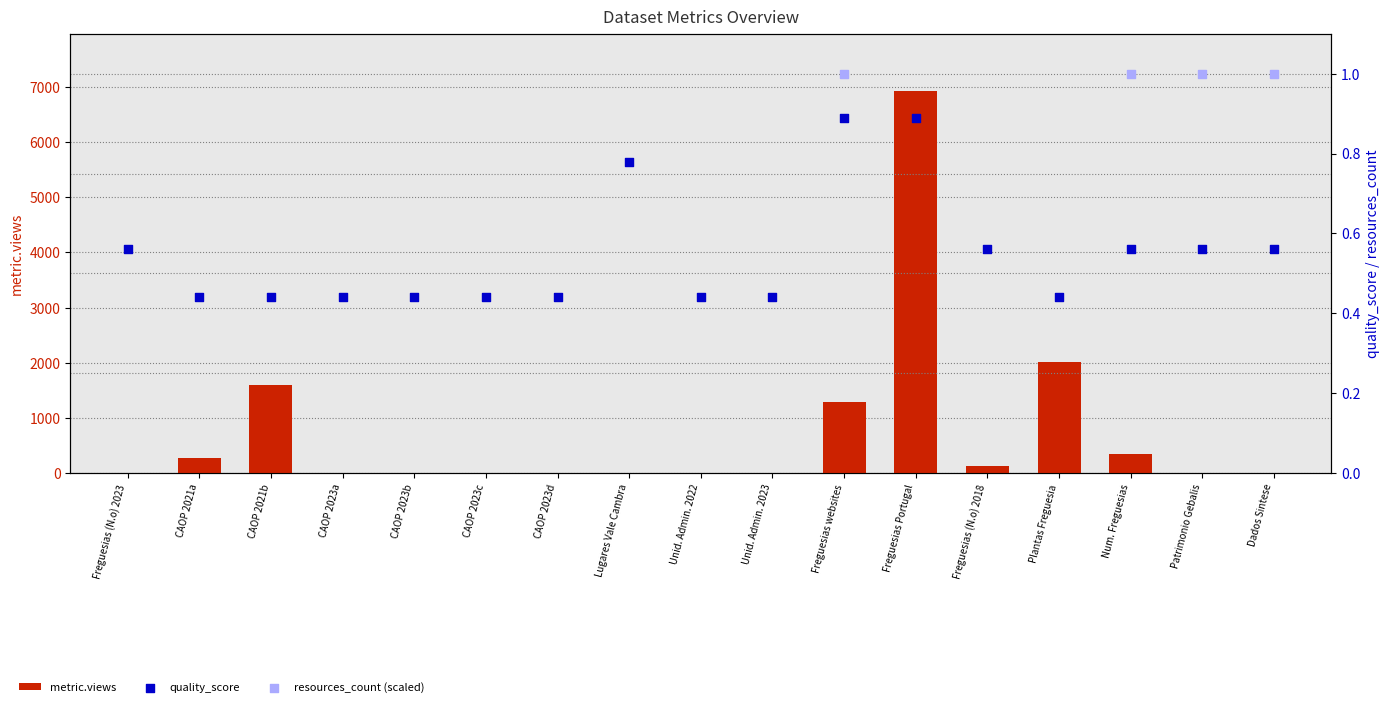

Which series has the largest total across all categories?

metric.views